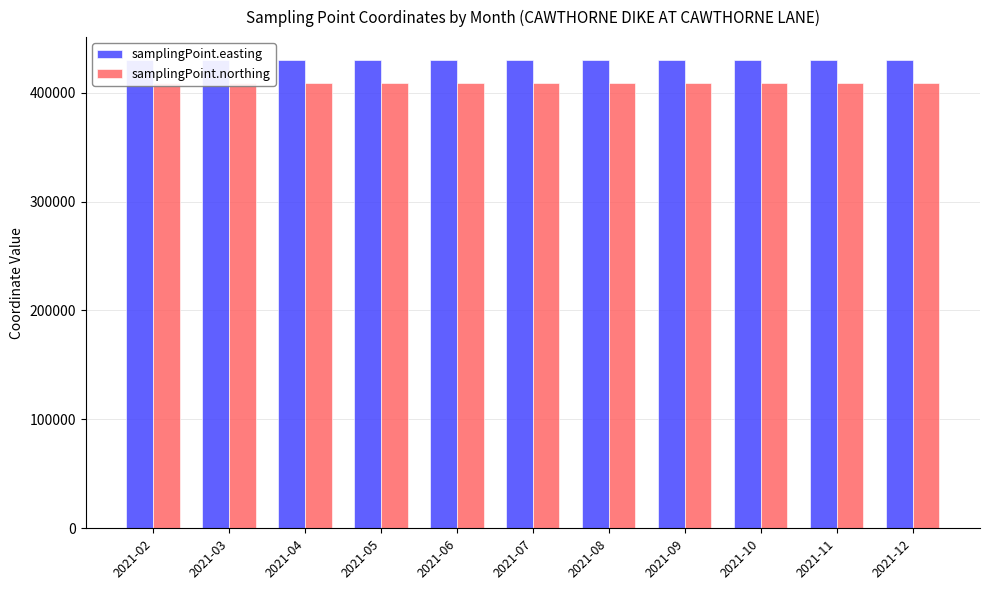

How many bars are there in each group?

2